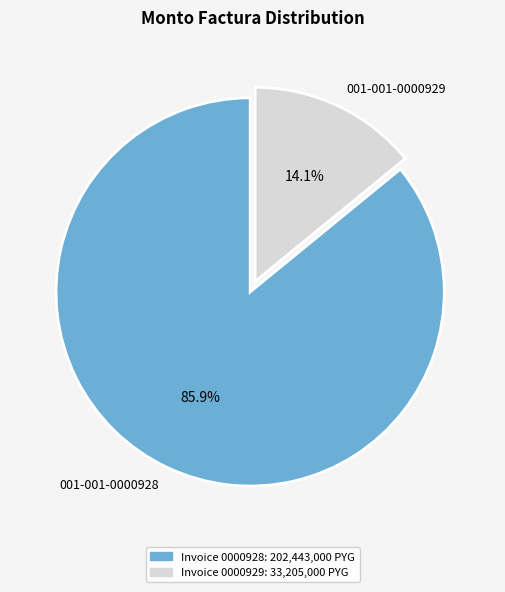

True or false: 001-001-0000928 accounts for 86% of the total.

True